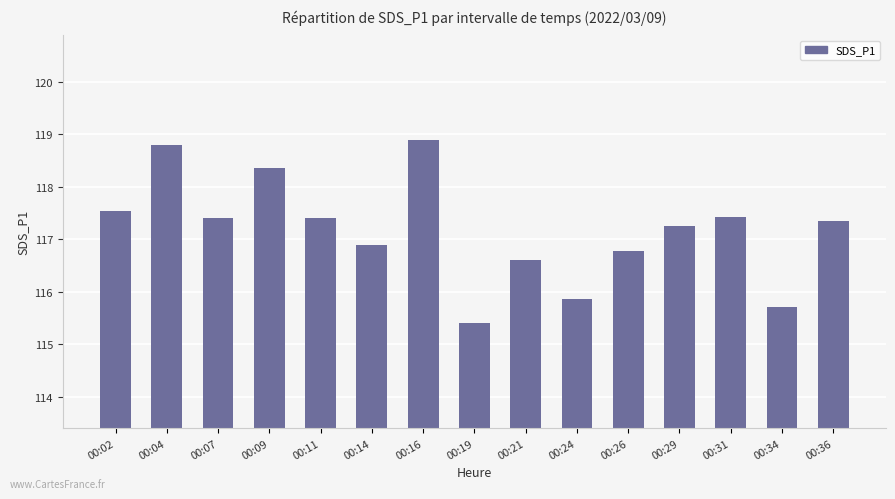

True or false: the data shows 177.9 at 00:36.

False